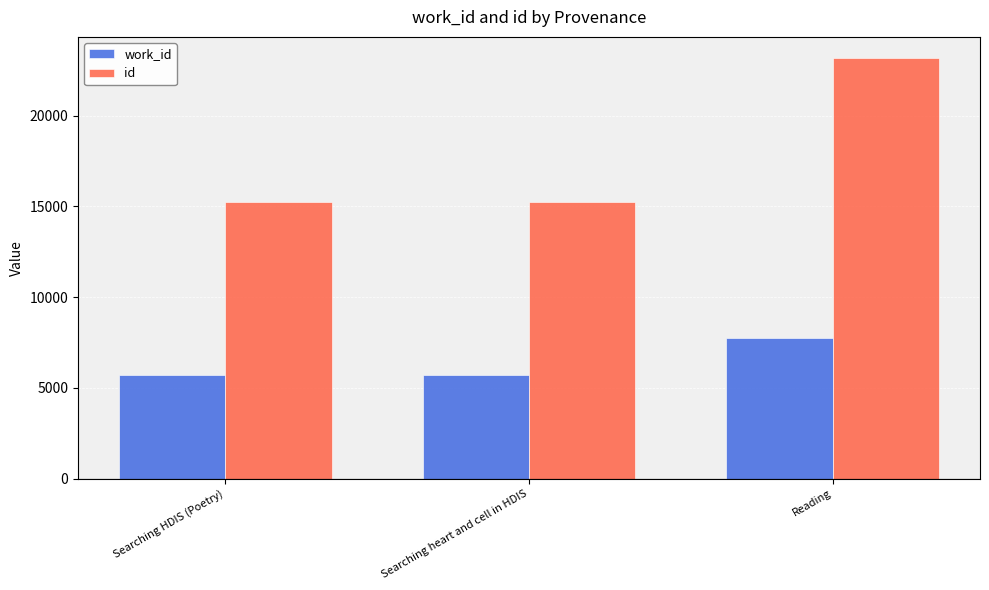

Are the bars horizontal?

No